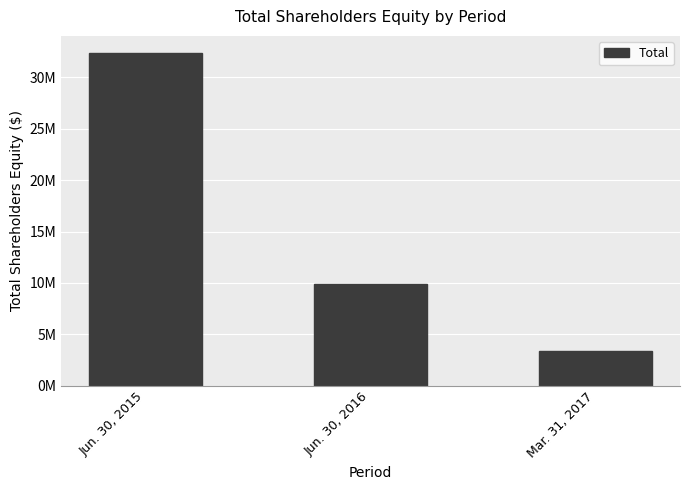

What is the label of the 2nd bar from the left?

Jun. 30, 2016